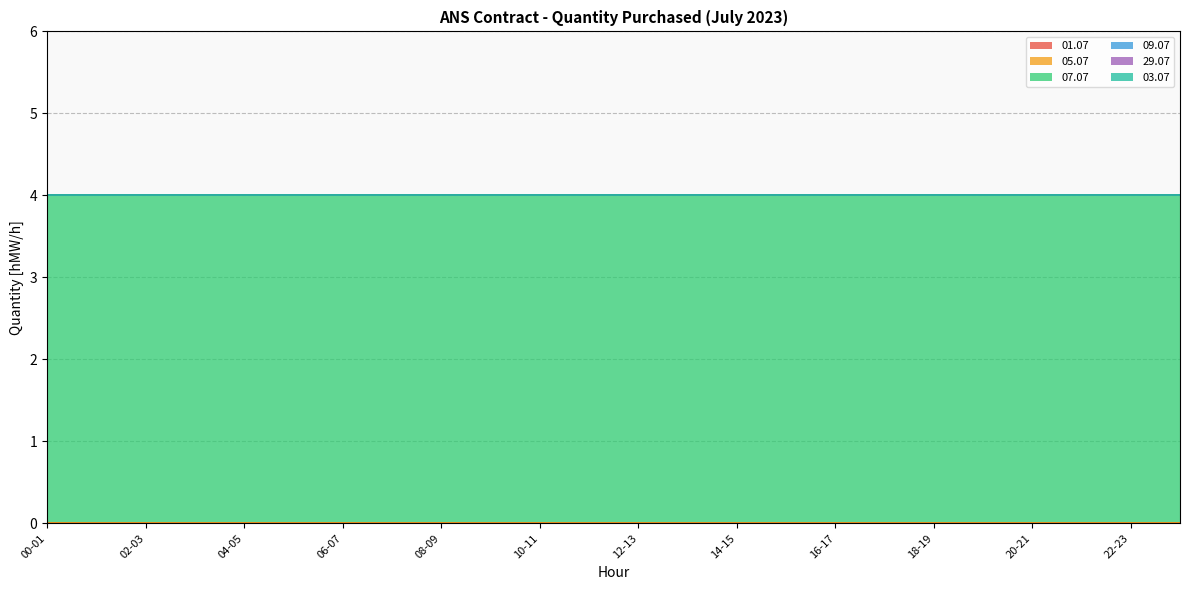

What position from the right is 12-13?

12